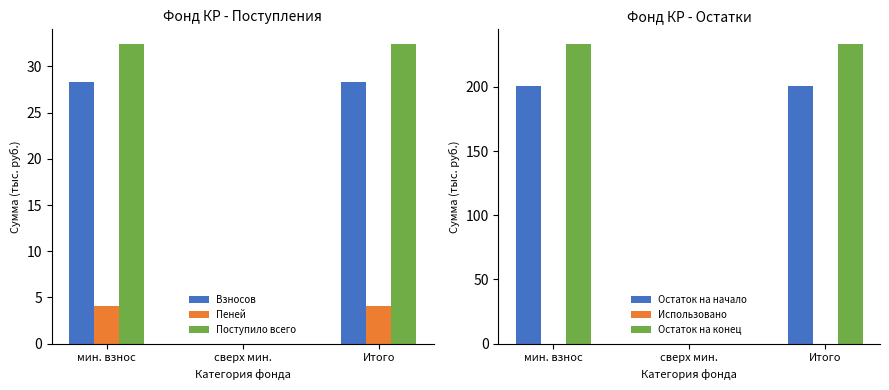

What is the highest value of the Остаток на конец series?

233.1